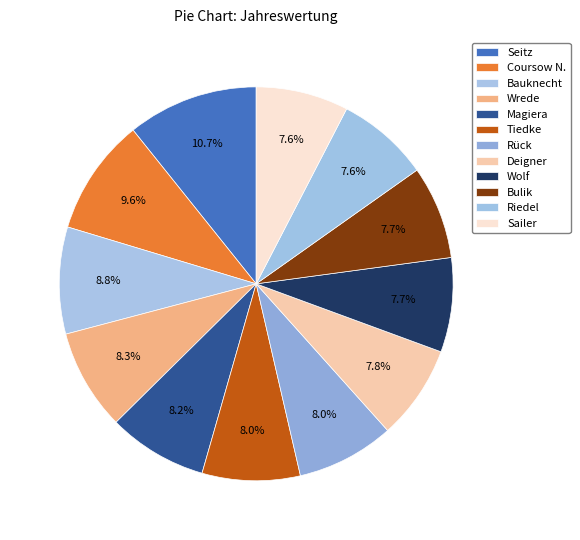

Is Seitz the majority of the pie?

No